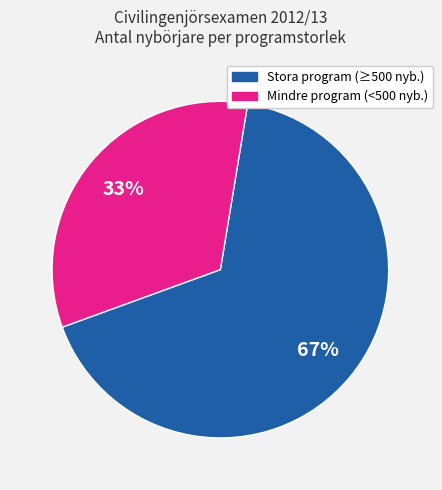

To the nearest percent, what is the difference between the largest and smallest slice percentages?

34%